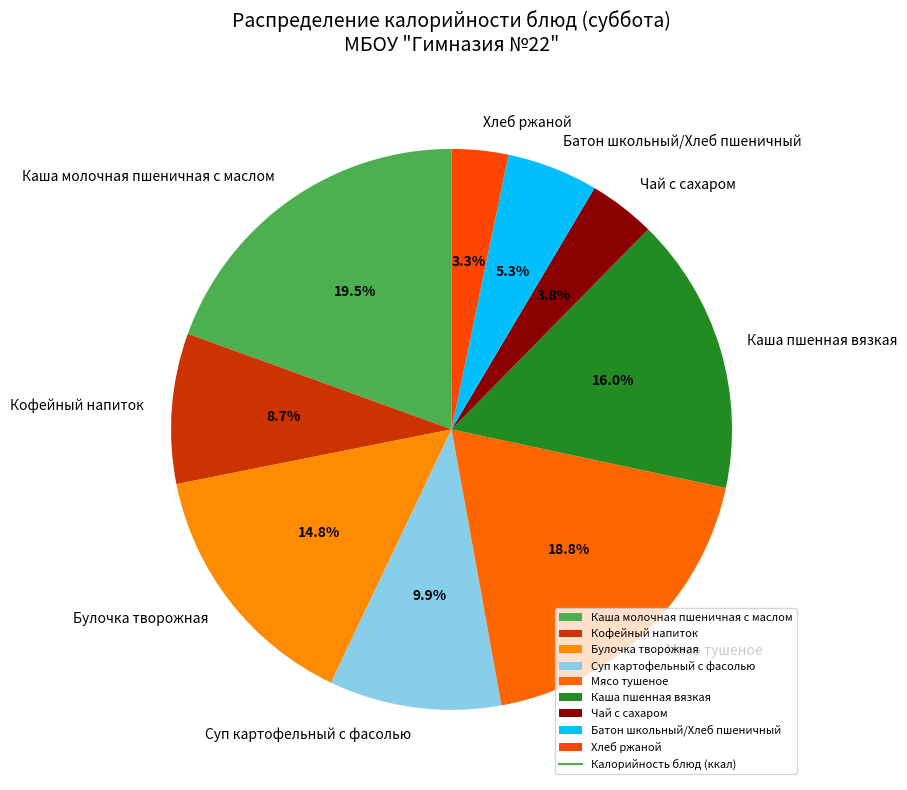

To the nearest percent, what percentage of the pie is Хлеб ржаной?

3%